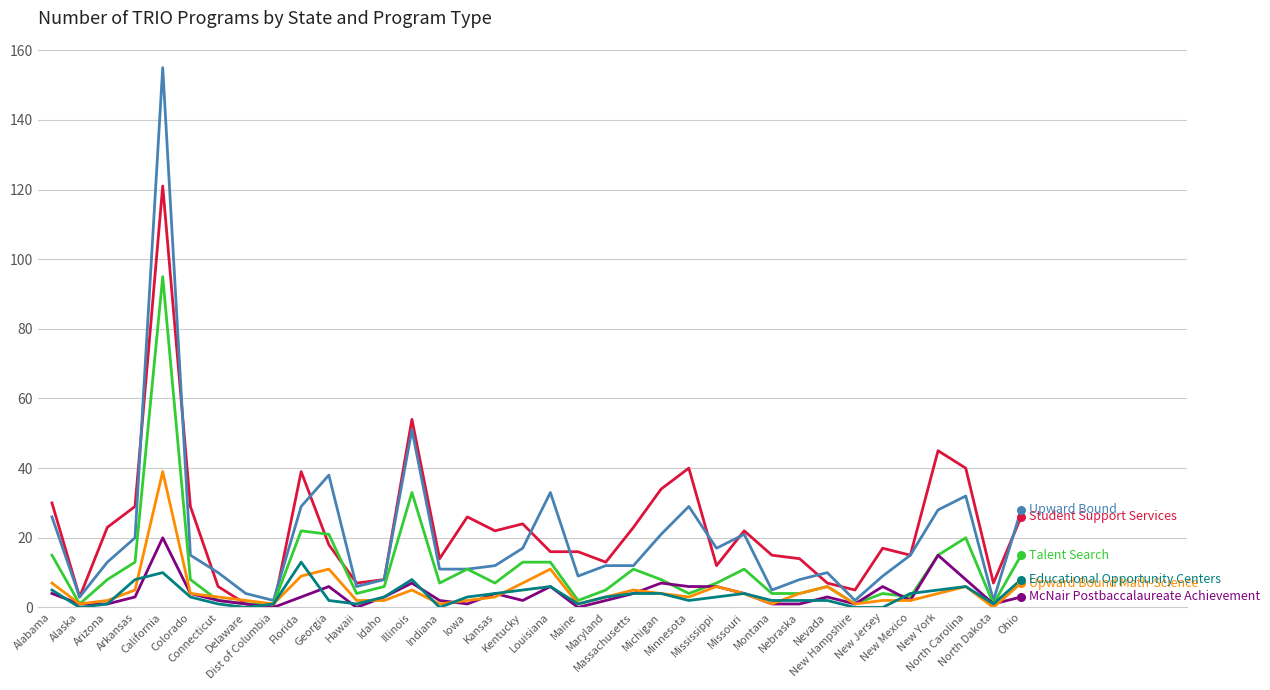

Is this an area chart (filled region under the line)?

No